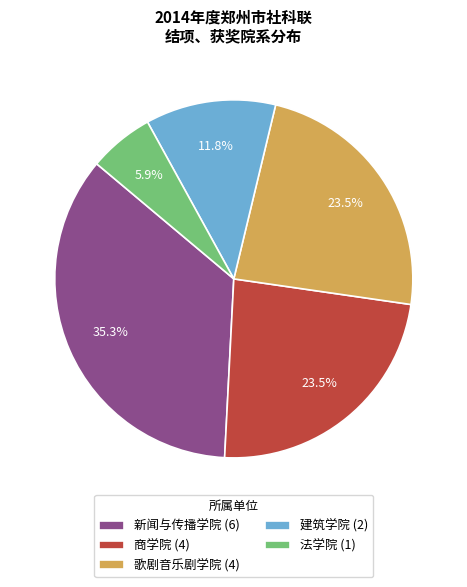

Does 新闻与传播学院 (6) account for over 50% of the chart?

No